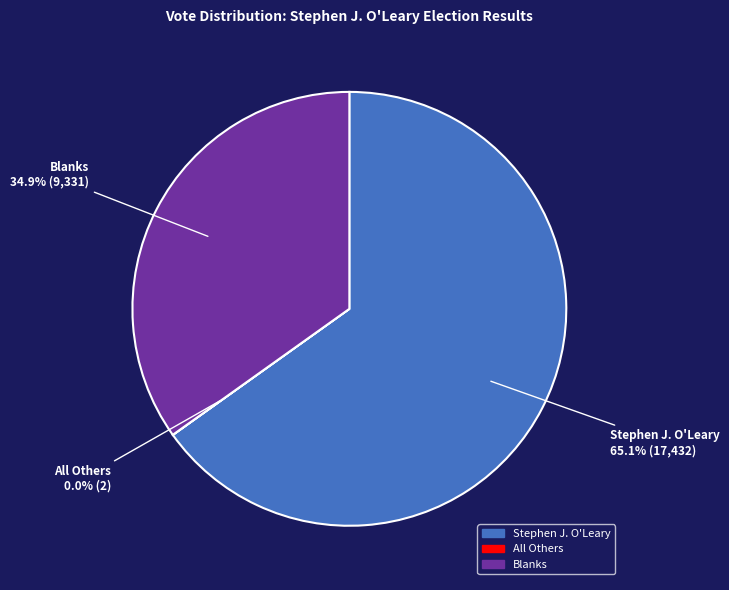

Is there any slice that represents more than half of the pie?

Yes